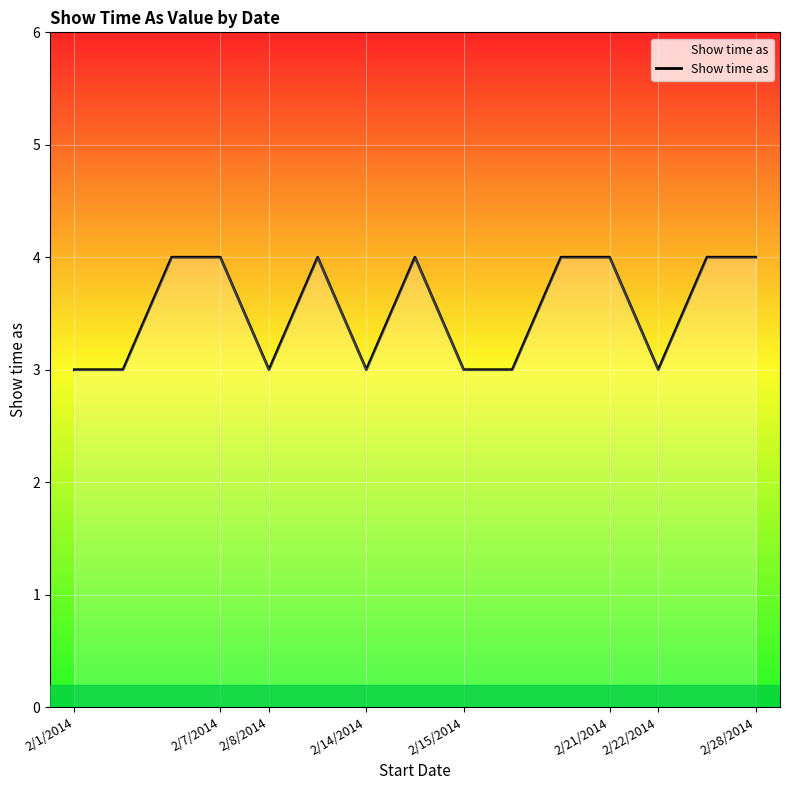

What is the average value?

4